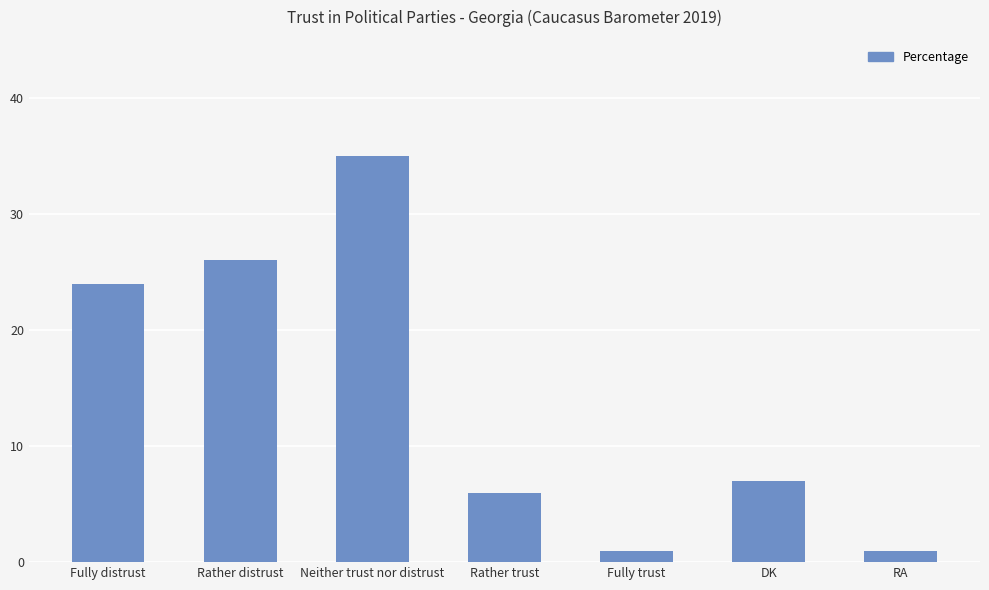

Between Rather distrust and Fully distrust, which is larger?

Rather distrust